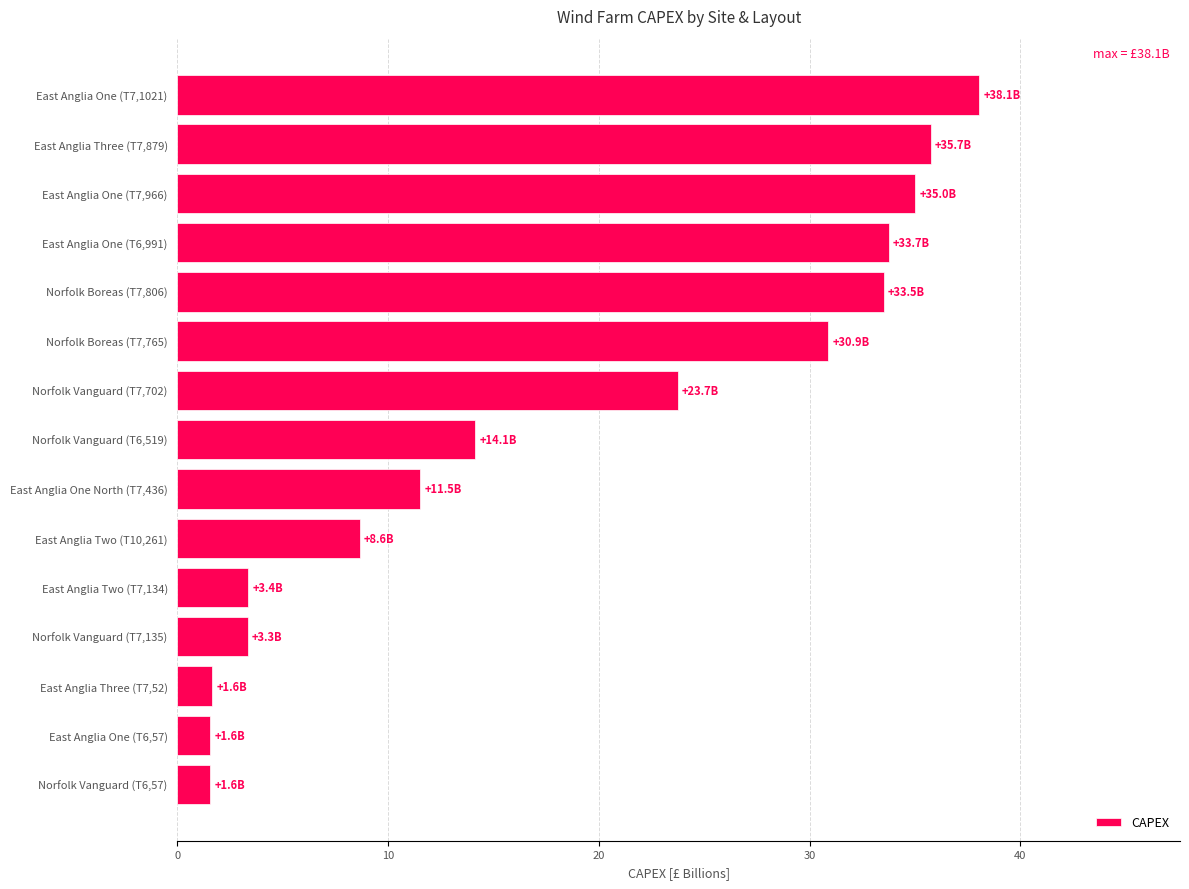

Between East Anglia One (T7,1021) and Norfolk Boreas (T7,765), which is larger?

East Anglia One (T7,1021)